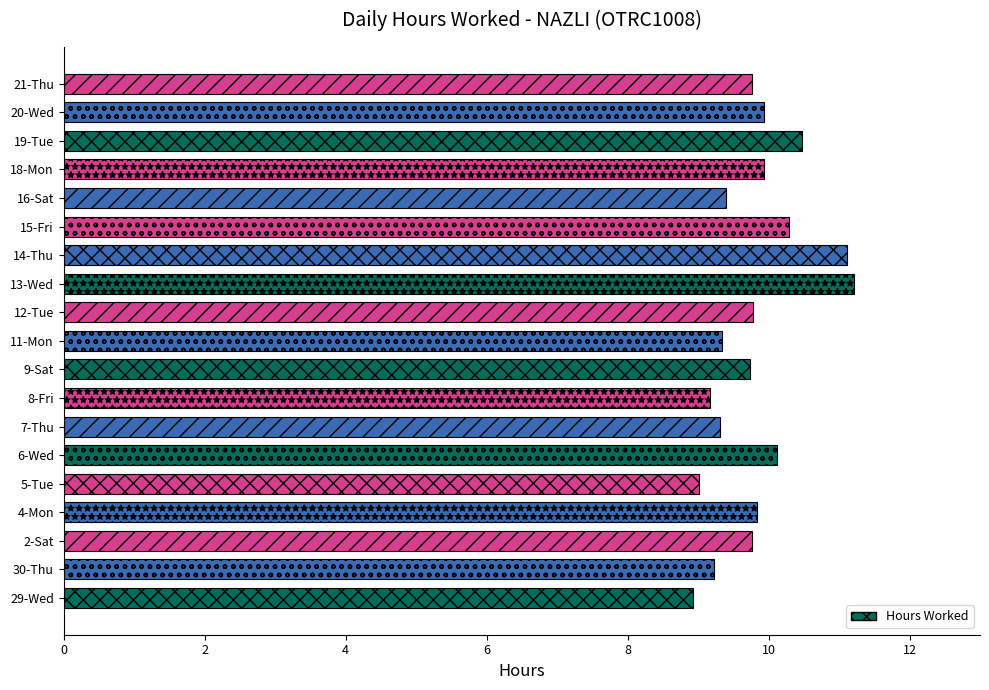

The value at 29-Wed is 4.0. True or false?

False